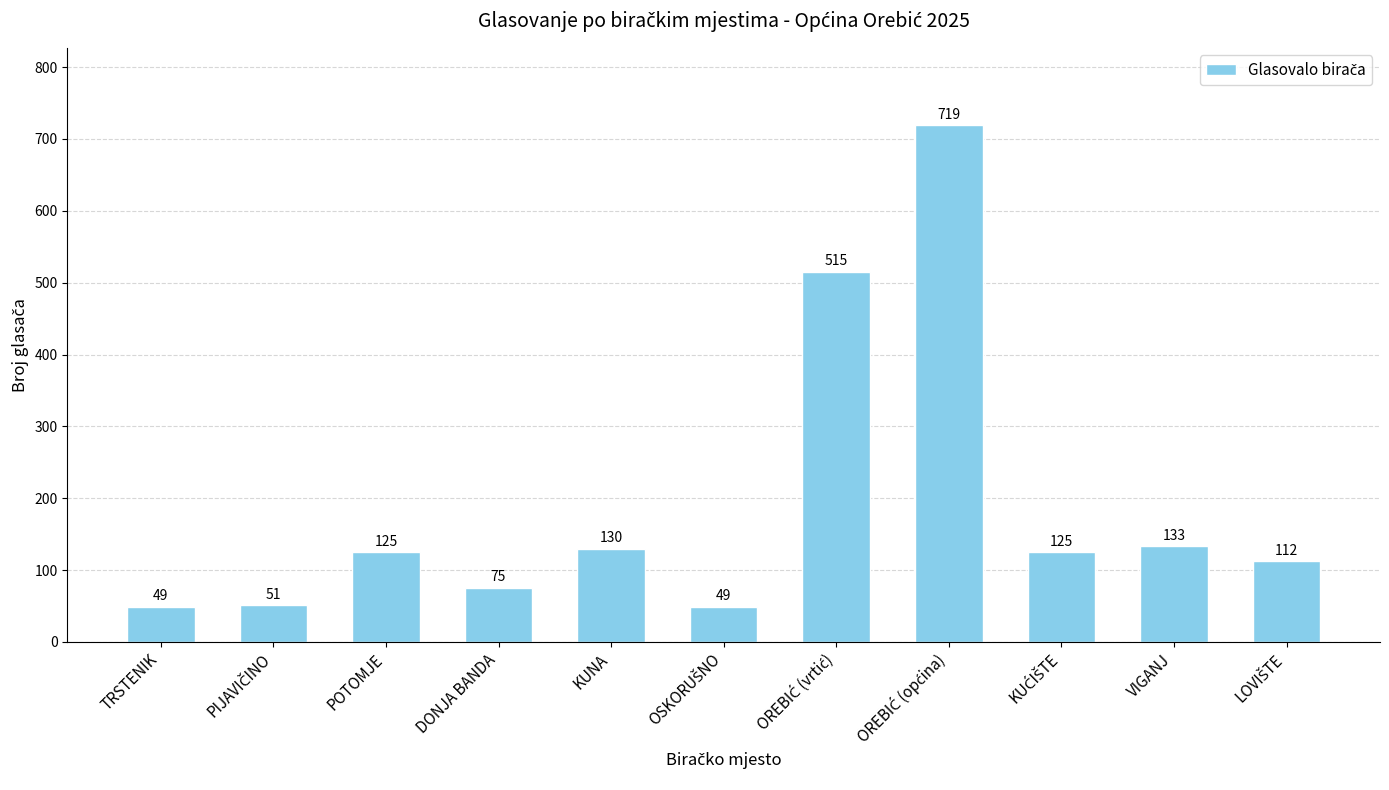

Does the chart contain any negative values?

No